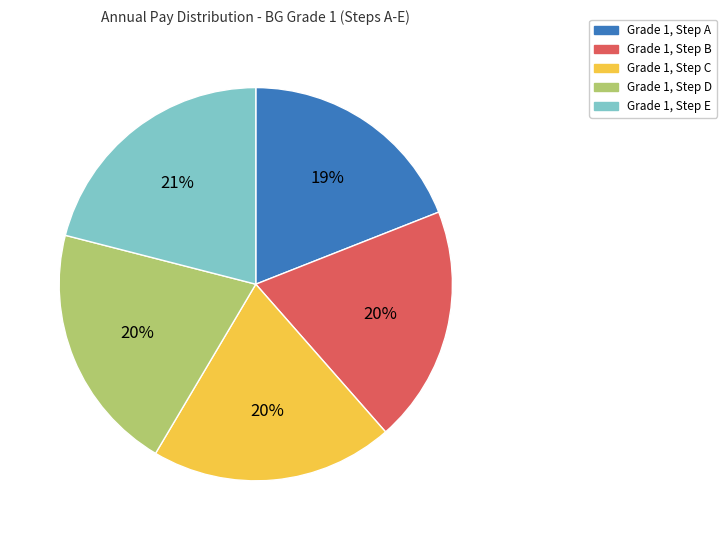

The Grade 1, Step C slice represents 20% of the pie. True or false?

True